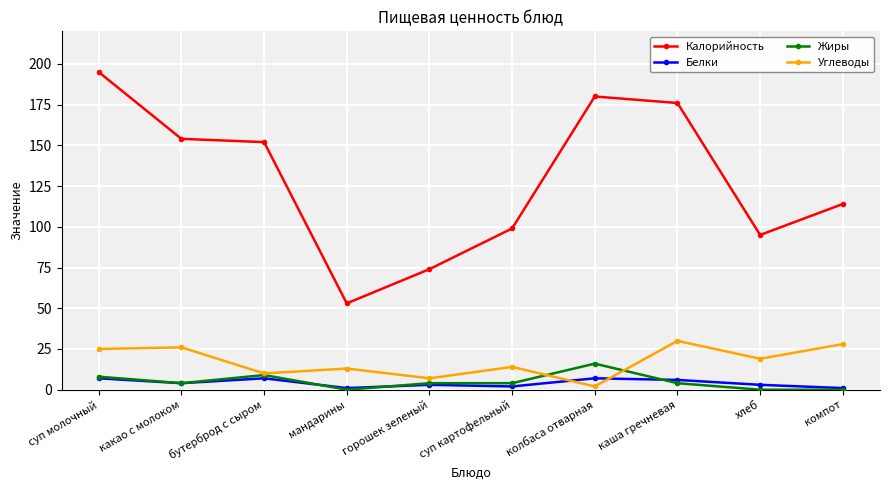

What are all the series names shown in the legend?

Калорийность, Белки, Жиры, Углеводы